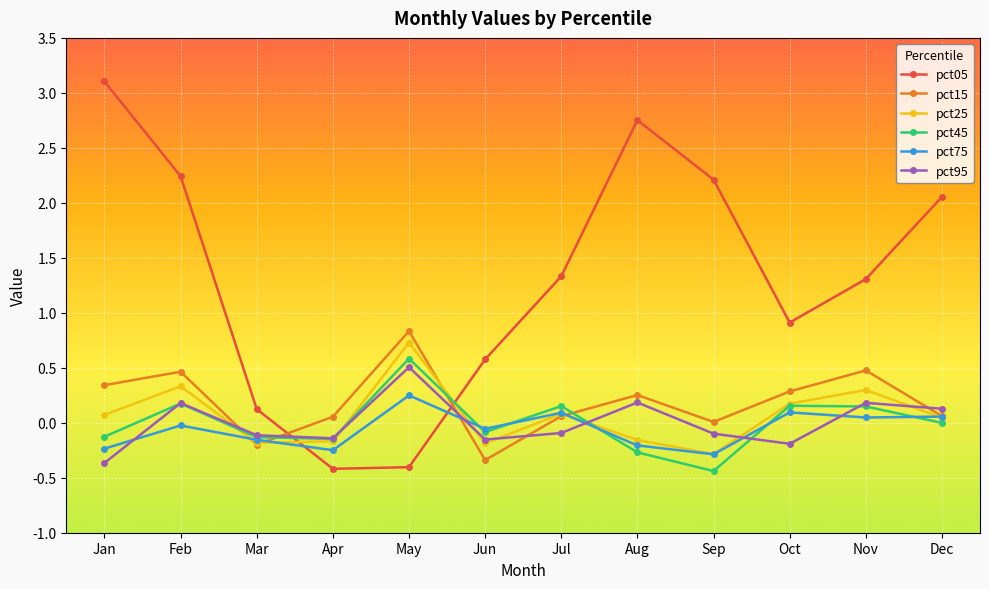

Where does the pct95 series first go above 0?

Feb